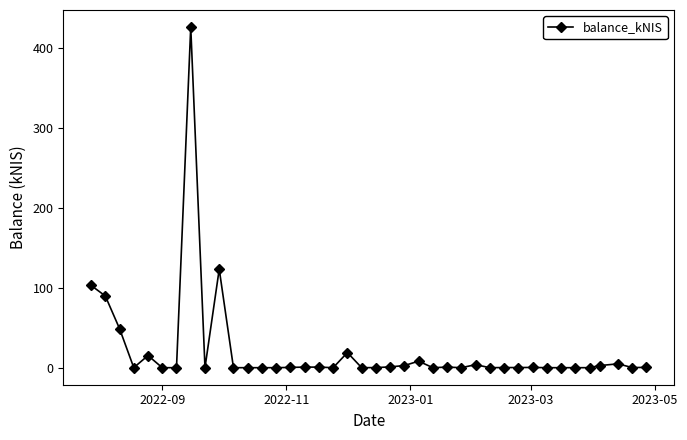

How many series are shown in this chart?

1